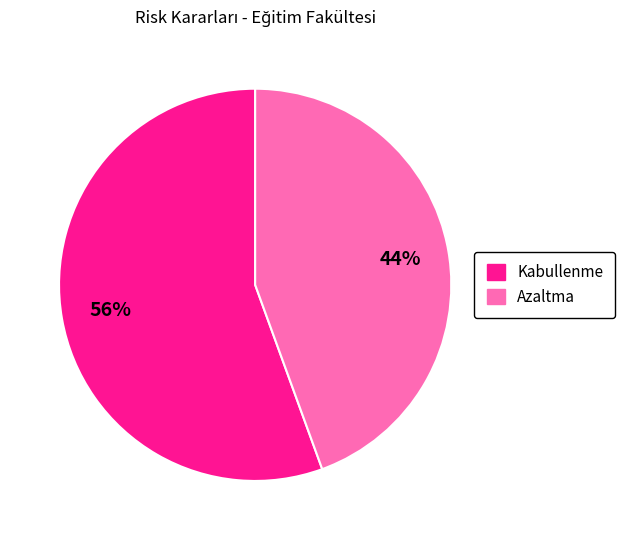

Does any single category account for the majority?

Yes